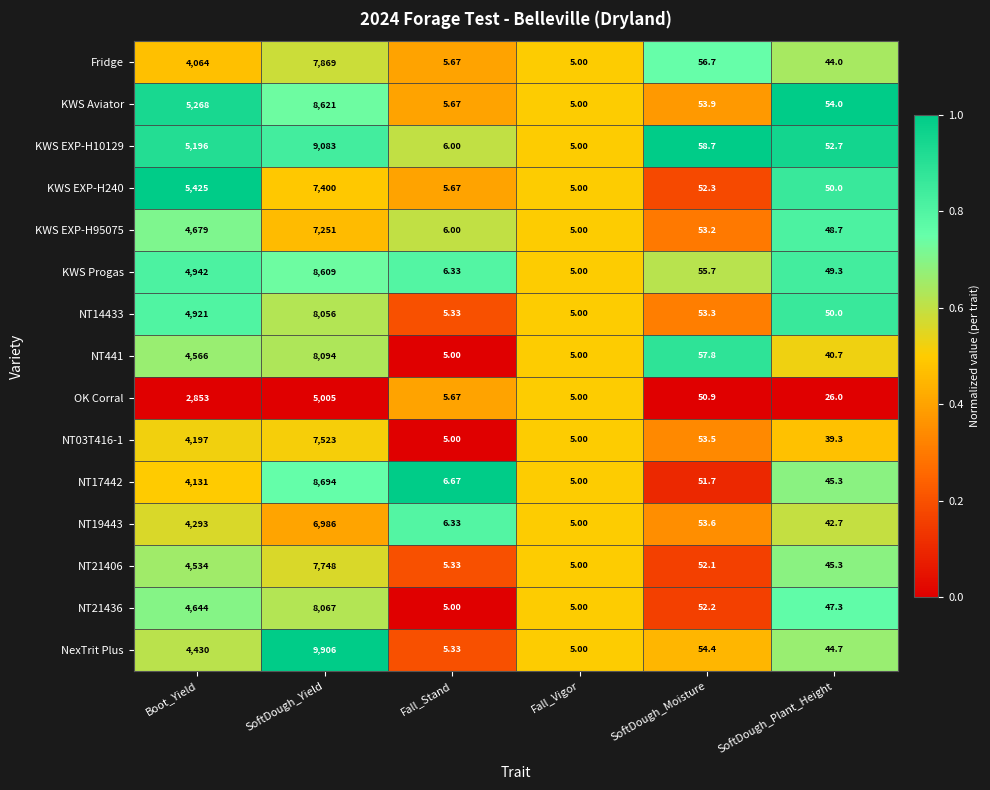

At which label does KWS EXP-H10129 first exceed 58?

Boot_Yield